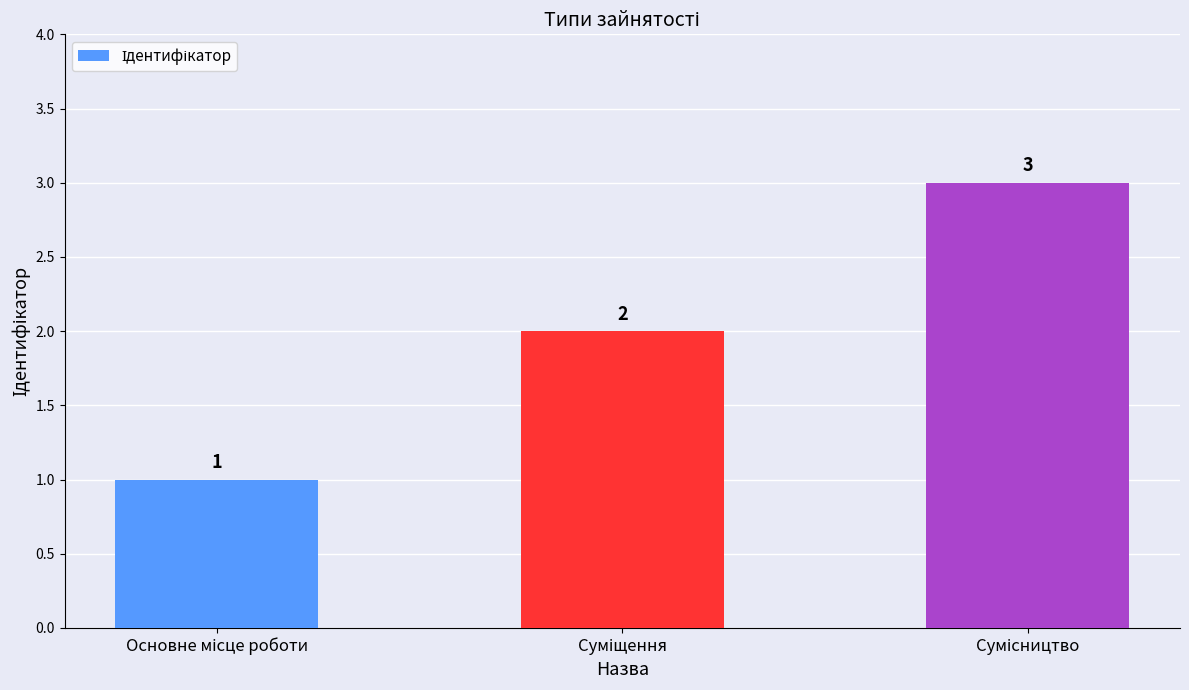

Reading left to right, list all the values displayed in this chart.

1	2	3